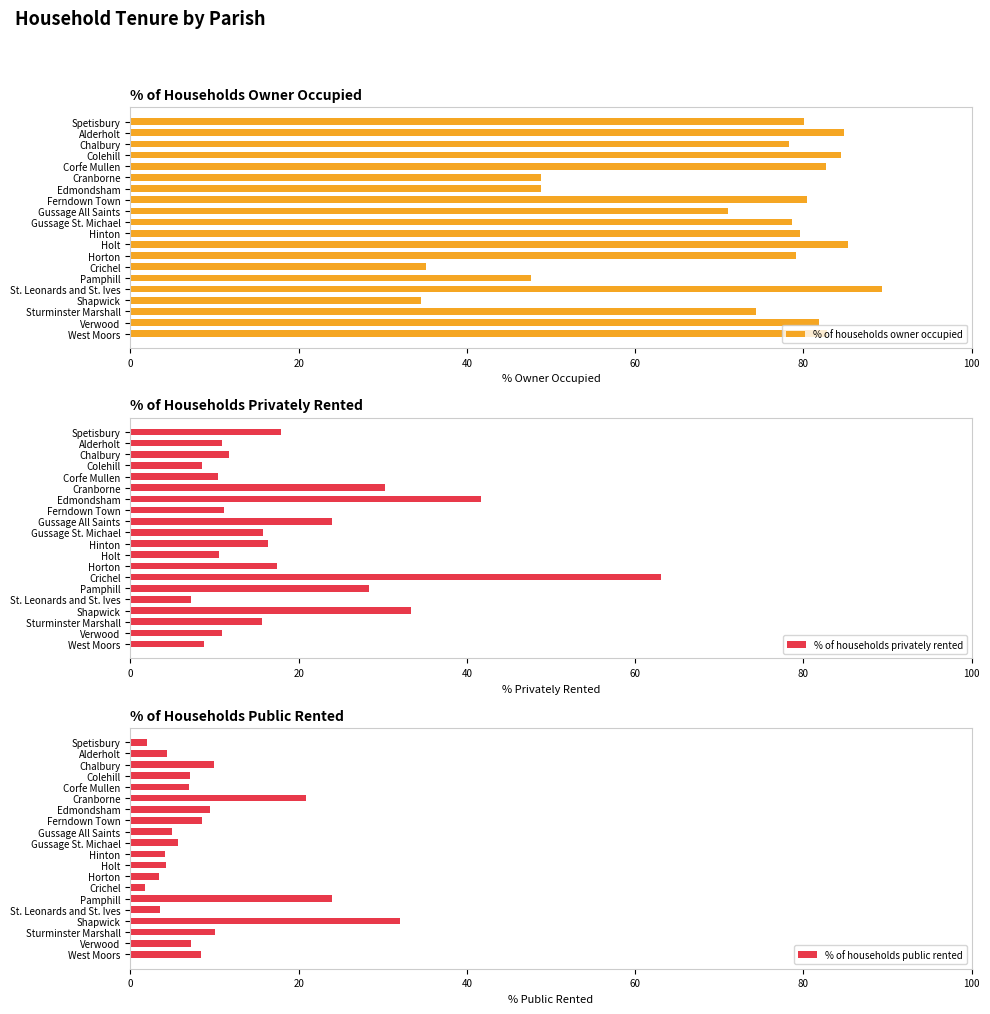

What is the difference between the maximum and minimum values in the % of households owner occupied series?

54.8